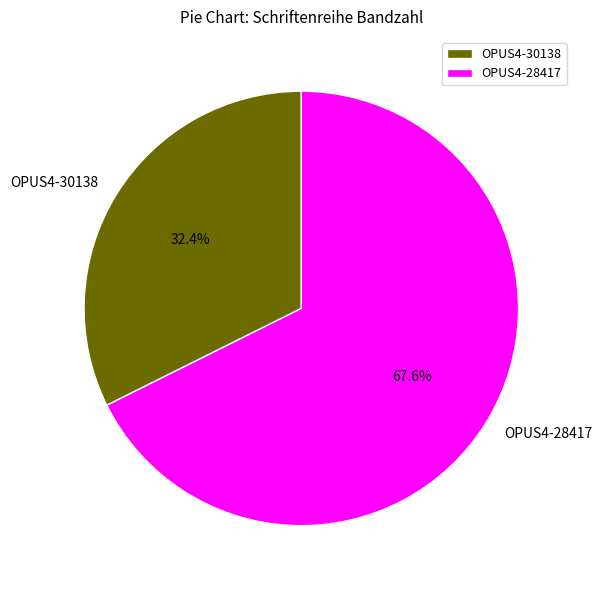

How many slices are in this pie chart?

2